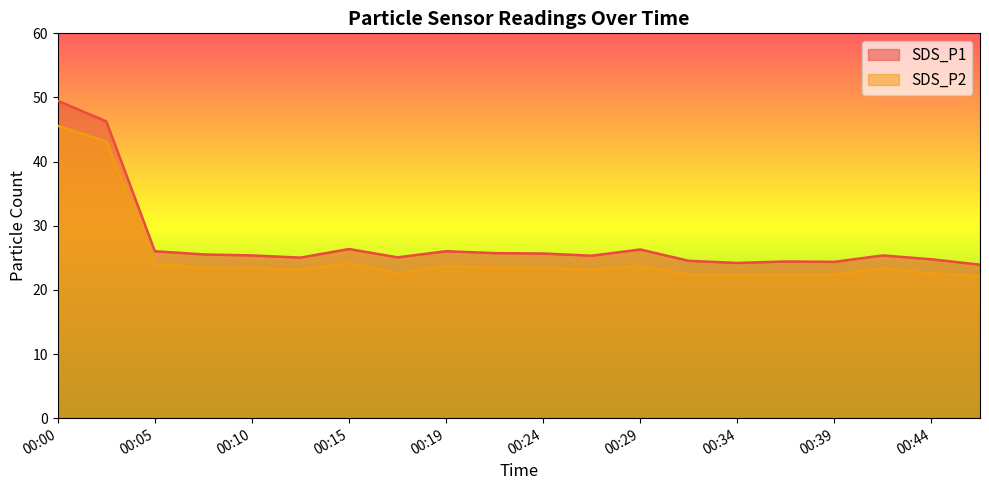

Which series has the largest total across all categories?

SDS_P1